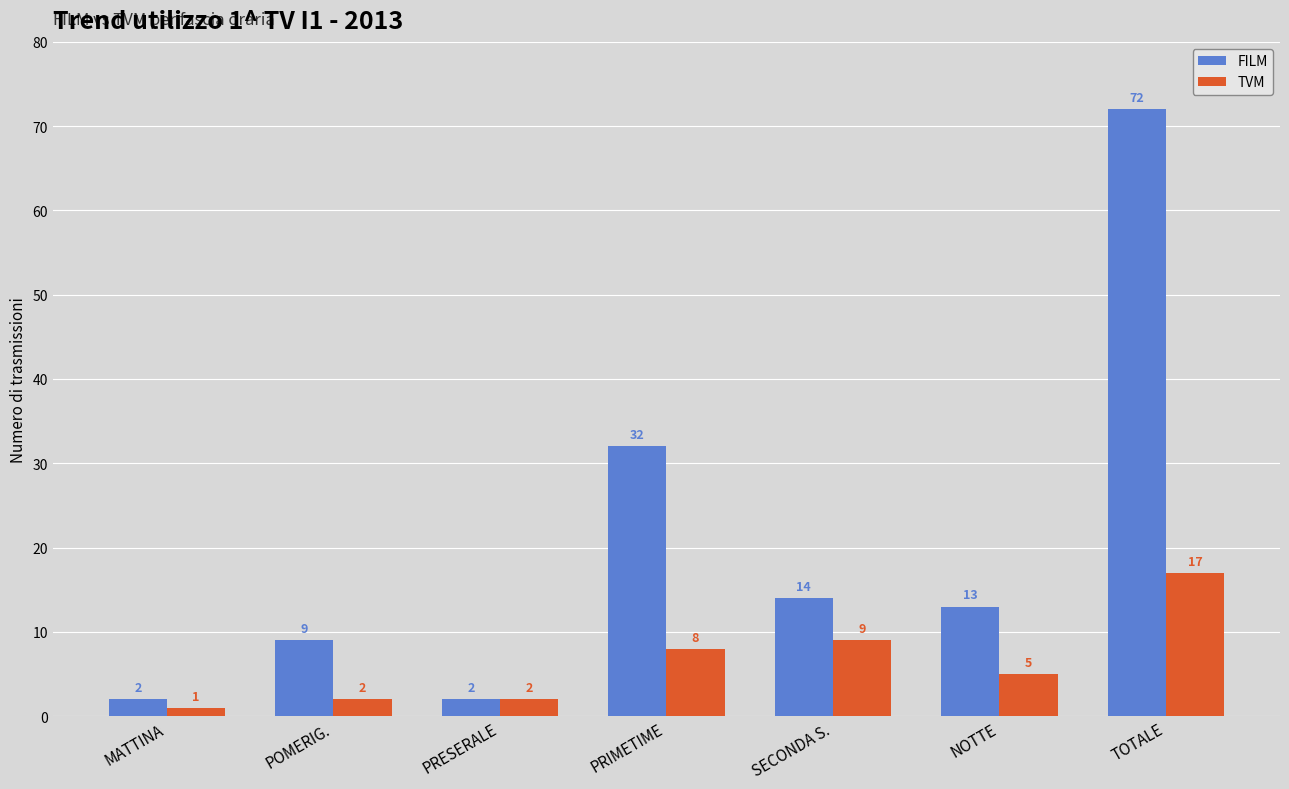

At MATTINA, list the series in order from largest to smallest.

FILM, TVM